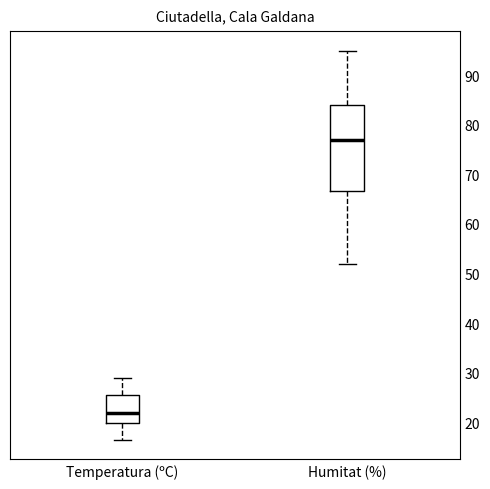

Comparing the boxes themselves (not the whiskers), which one is the tallest?

Humitat (%)